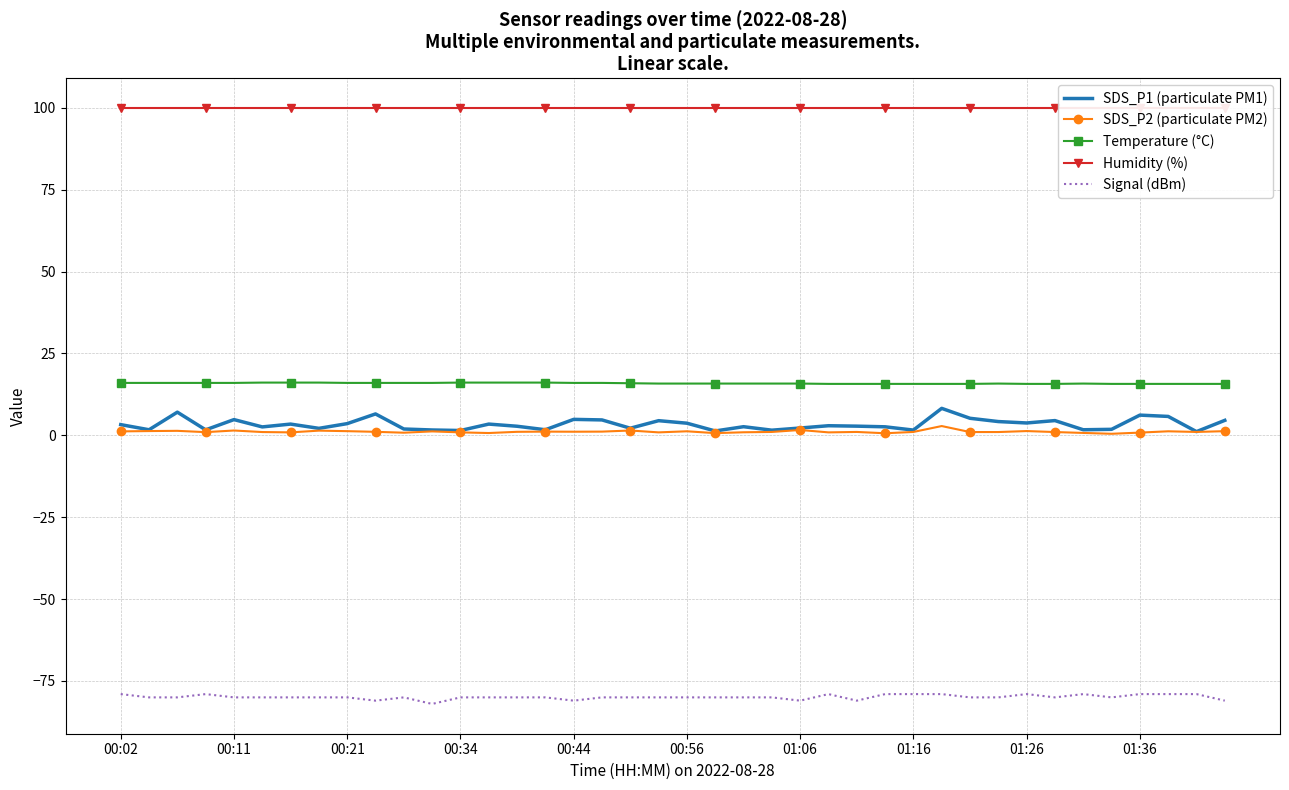

Does the chart have visible grid lines?

Yes